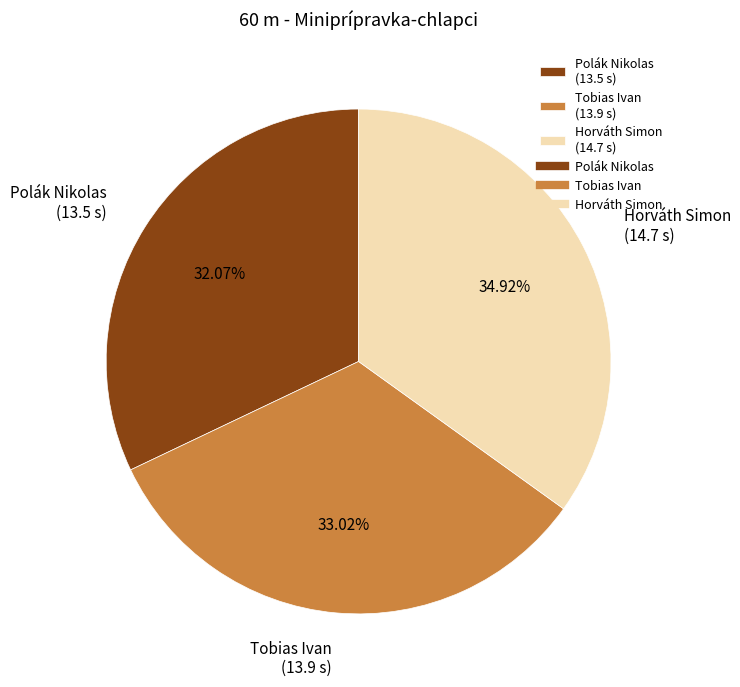

What is the total percentage of Horváth Simon and Tobias Ivan?

67.9%